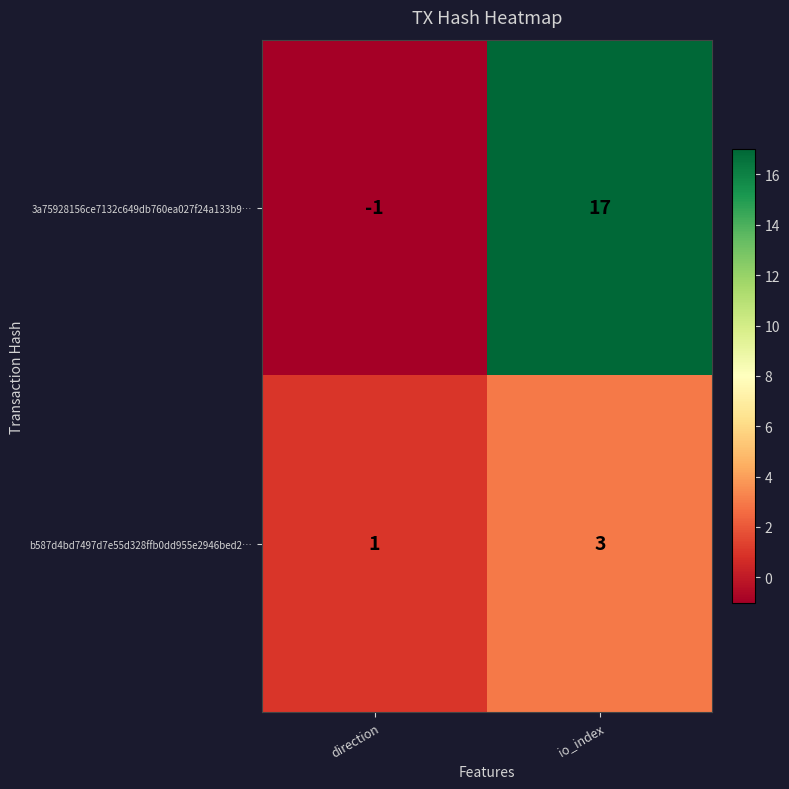

Is it true that b587d4bd7497d7e55d328ffb0dd955e2946bed2… equals 1 at io_index?

False